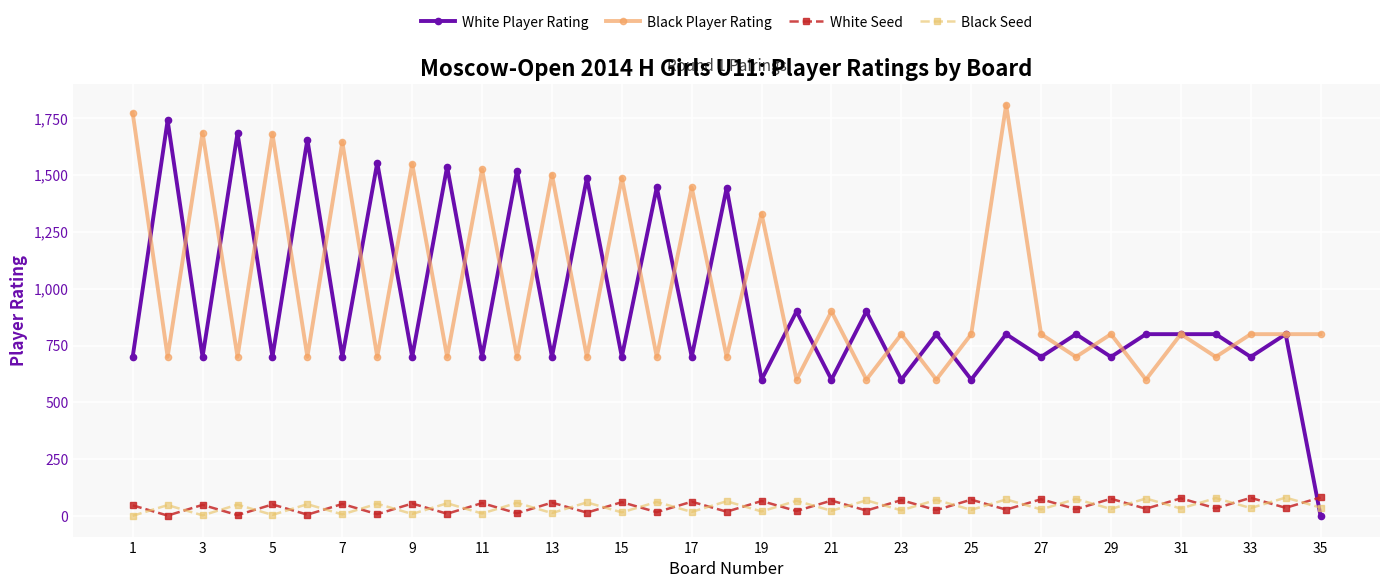

How many lines are shown in the chart?

4